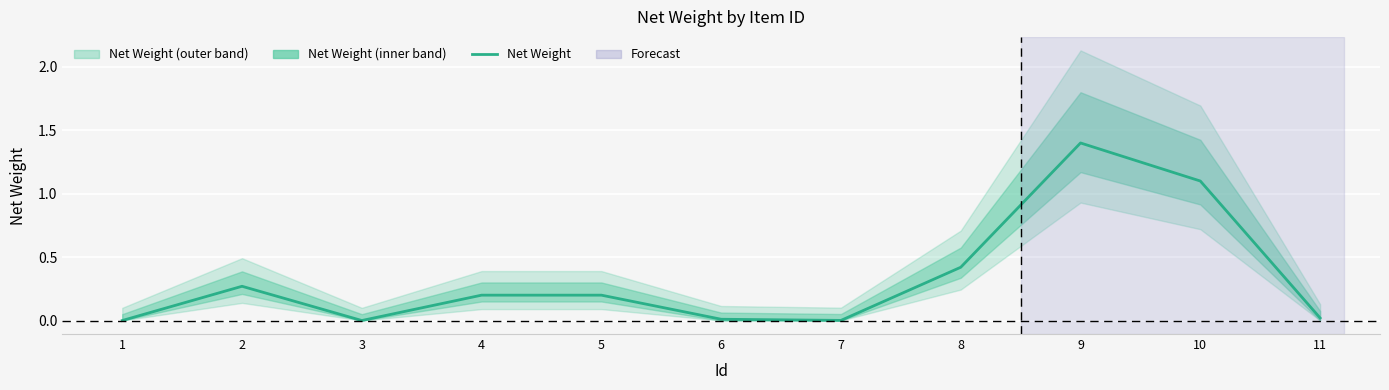

How many positive values are there?

9